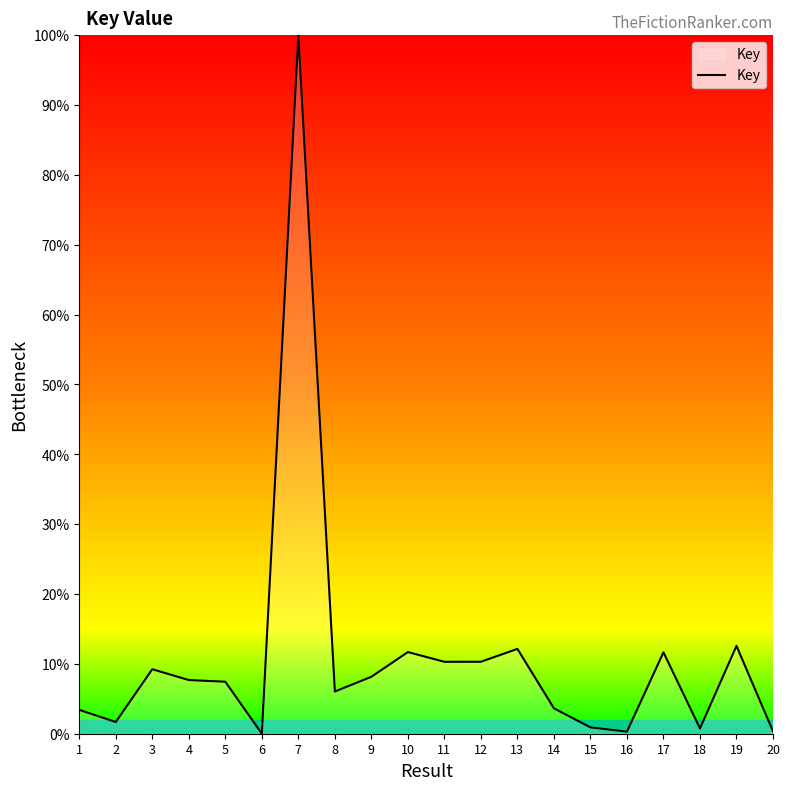

What is the maximum value shown in the chart?

100.0